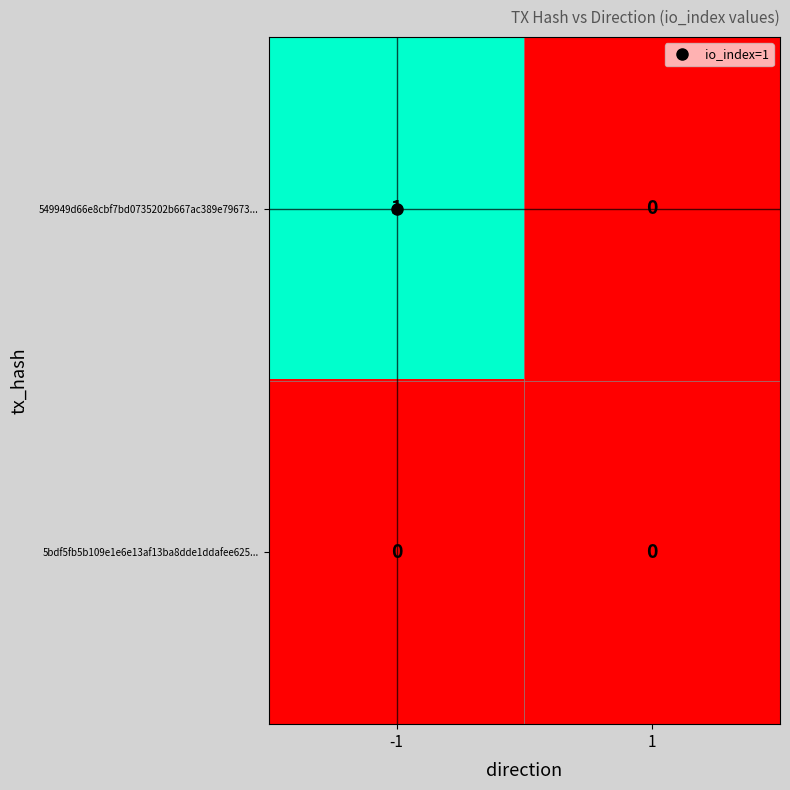

Rank the series at -1 from lowest to highest value.

5bdf5fb5b109e1e6e13af13ba8dde1ddafee625..., 549949d66e8cbf7bd0735202b667ac389e79673...